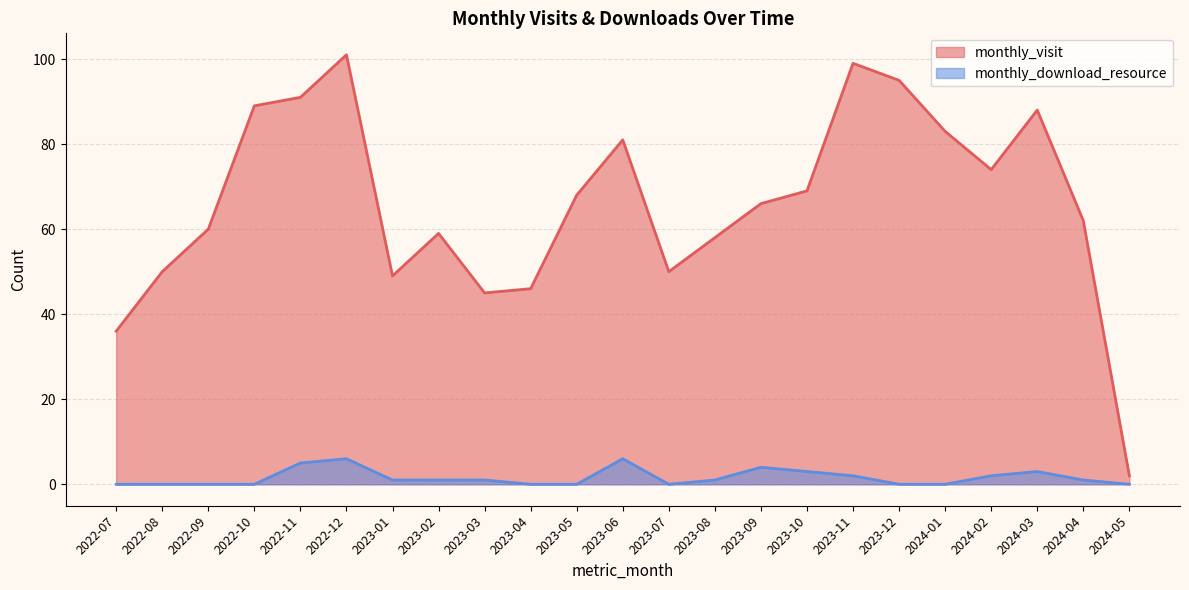

What is the maximum value shown in the chart?

101